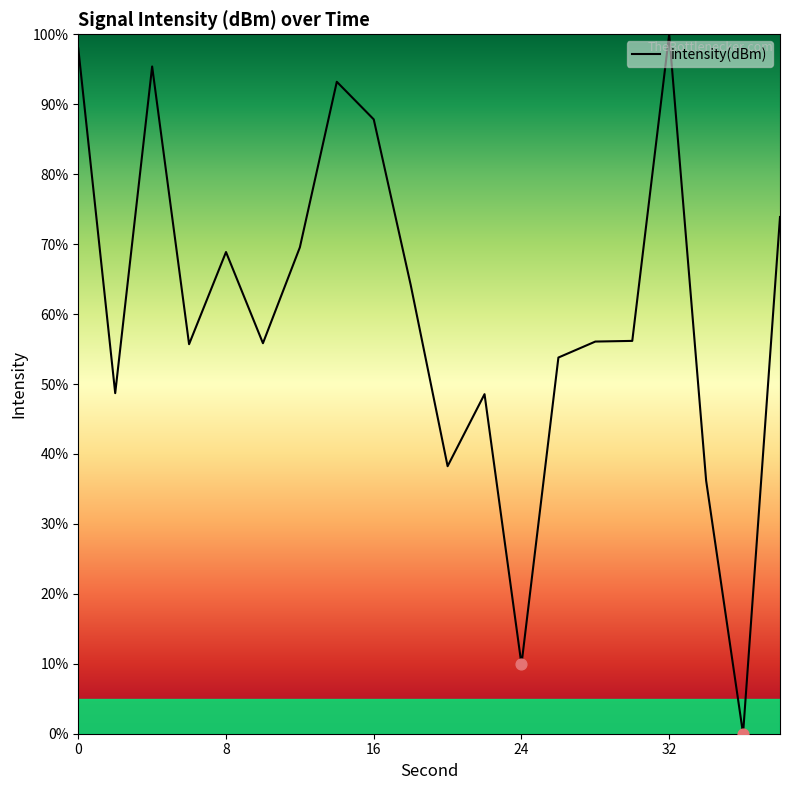

What is the difference between the maximum and minimum values?

100.0